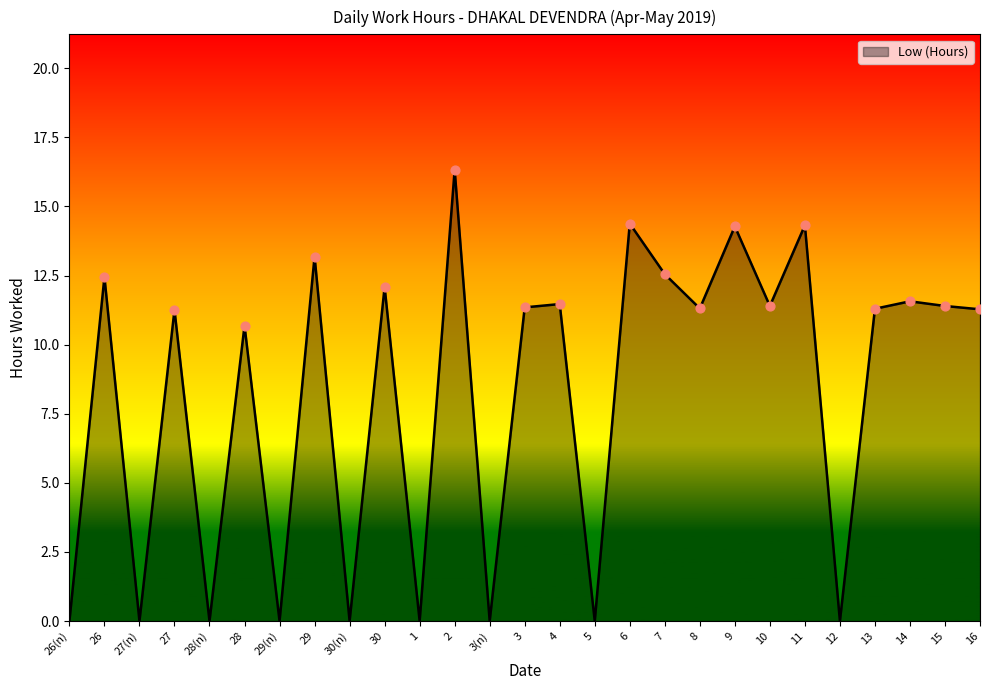

Between 26 and 28(n), which is larger?

26